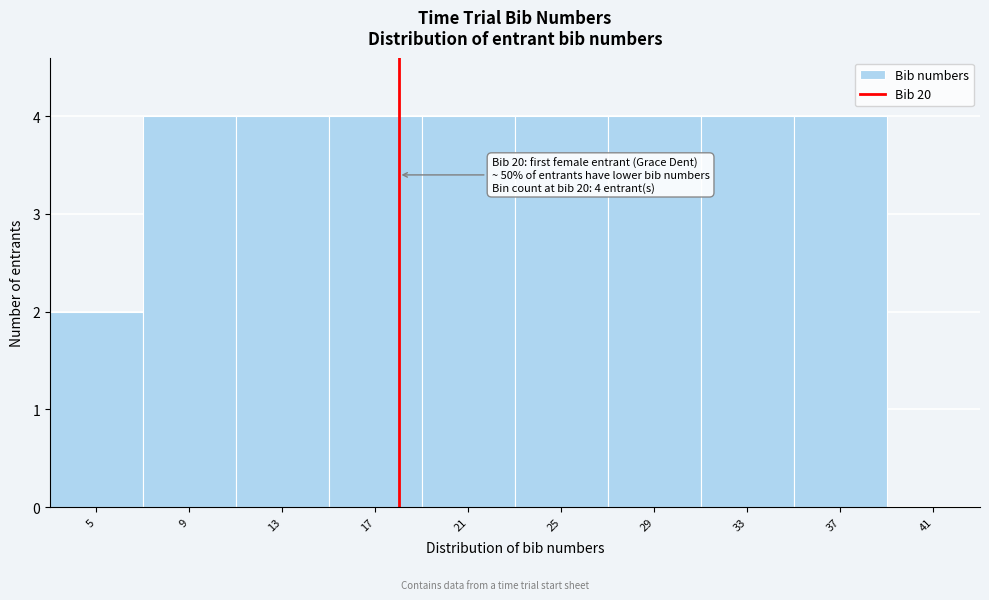

Reading left to right, extract all data points from this chart.

5=2	9=4	13=4	17=4	21=4	25=4	29=4	33=4	37=4	41=0